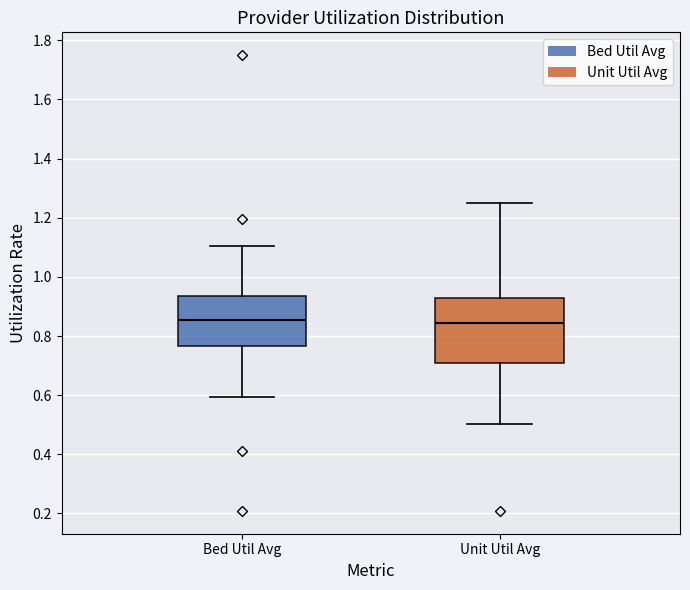

Reading left to right, read every box against the y-axis: the position of its median line, the range the box covers, and the ends of its whiskers. The values are not printed on the chart, so give them approximately, as read against the axis.

Bed Util Avg: median 0.86, box 0.76 to 0.94, whiskers 0.60 to 1.10
Unit Util Avg: median 0.84, box 0.70 to 0.92, whiskers 0.50 to 1.26